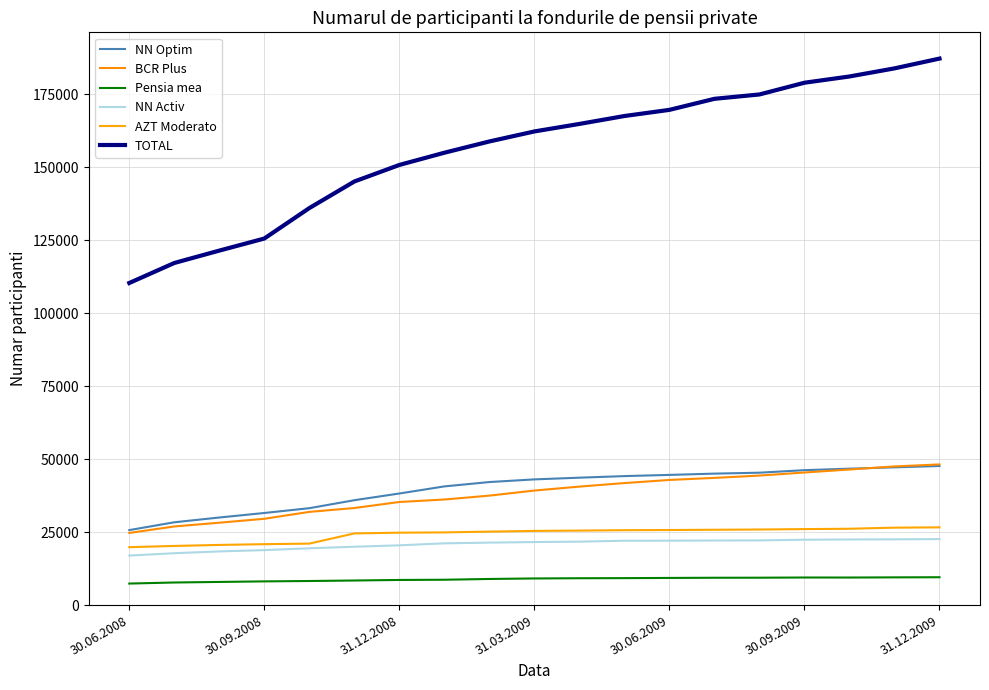

How many lines are shown in the chart?

6